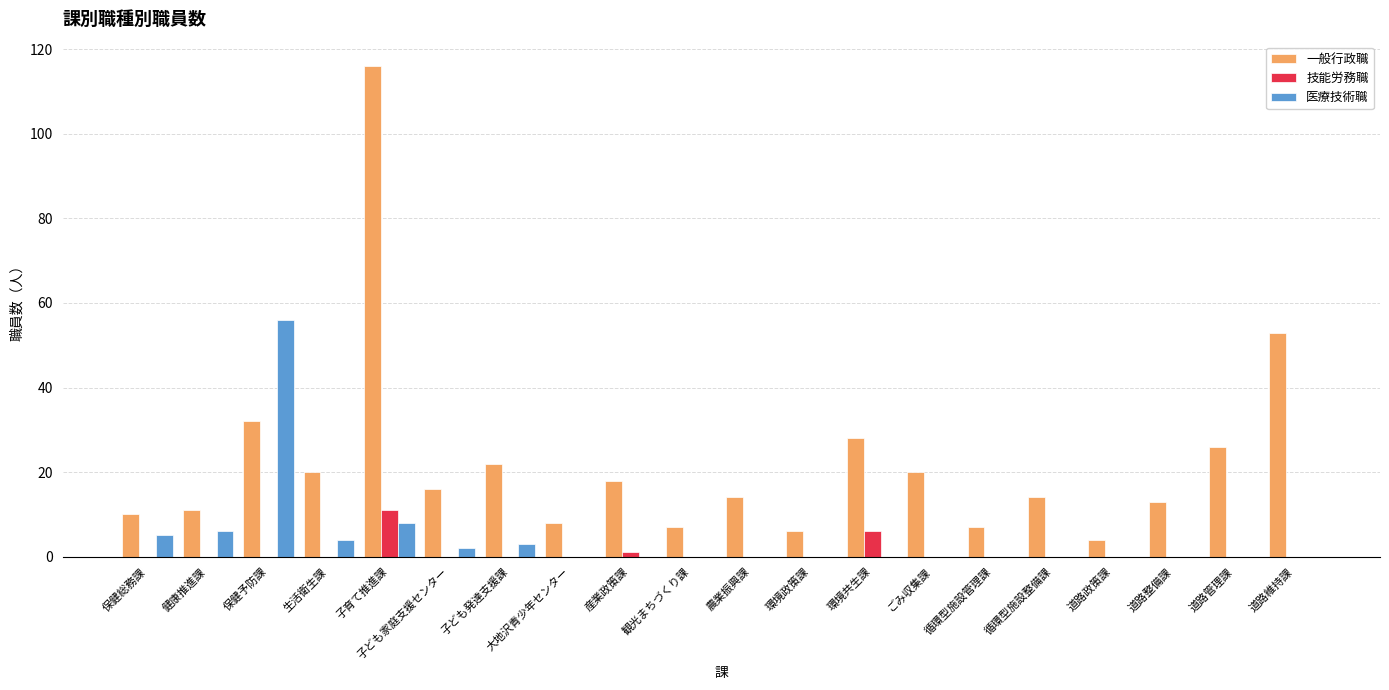

The 技能労務職 series shows 6 at 環境共生課. True or false?

True